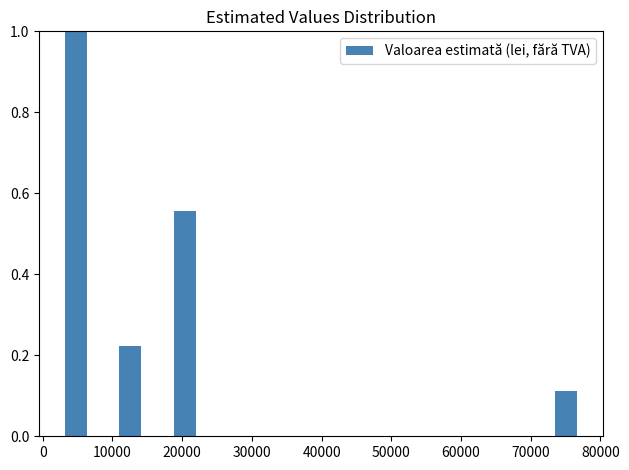

What is the height of the bar covering 71000 to 79000 on the x-axis? Neither the bar edges nor the heights are printed on the chart, so give them approximately, as read against the axes.

0.12